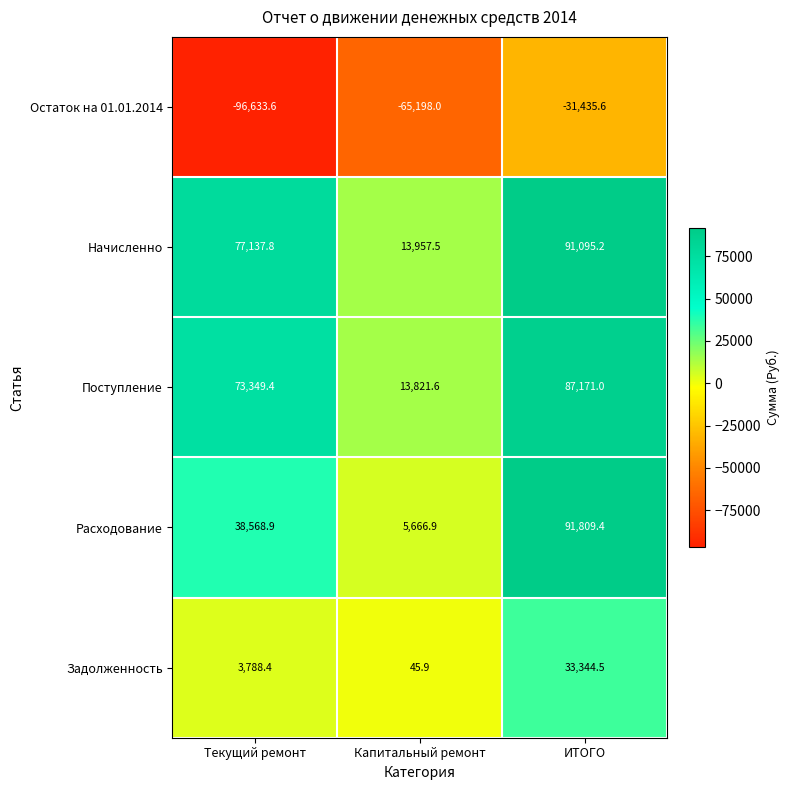

What is the highest value of the Поступление series?

87171.0